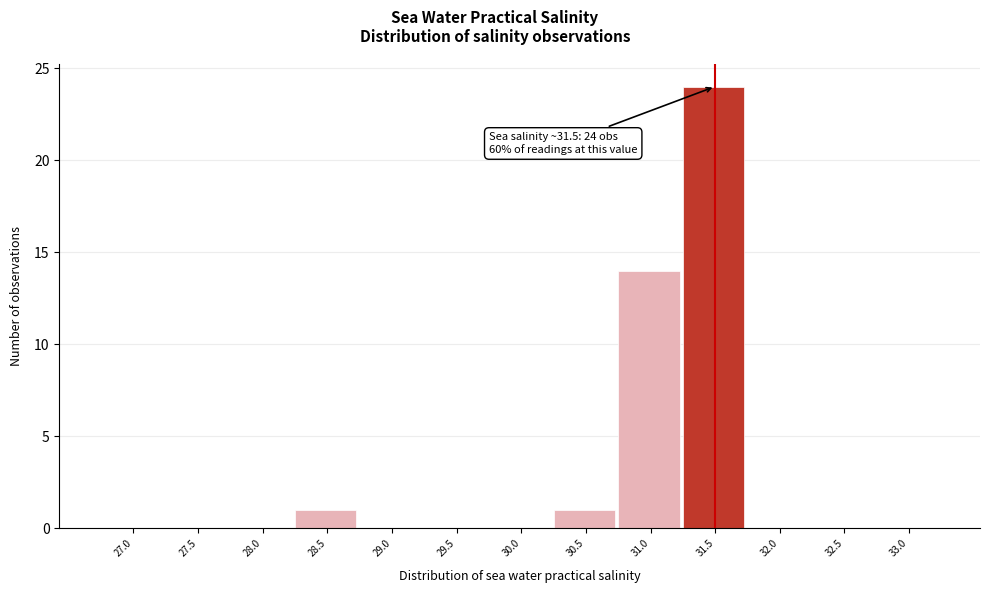

Reading left to right, list all the values displayed in this chart.

27.0=0	27.5=0	28.0=0	28.5=1	29.0=0	29.5=0	30.0=0	30.5=1	31.0=14	31.5=24	32.0=0	32.5=0	33.0=0